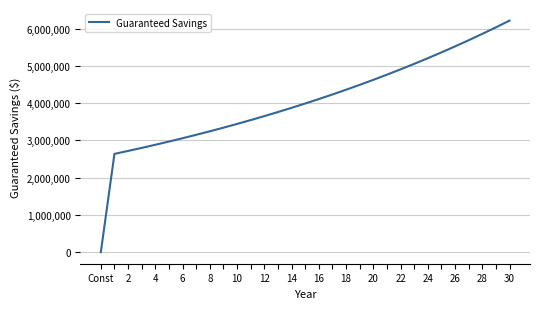

What is the greatest value displayed?

6213995.2